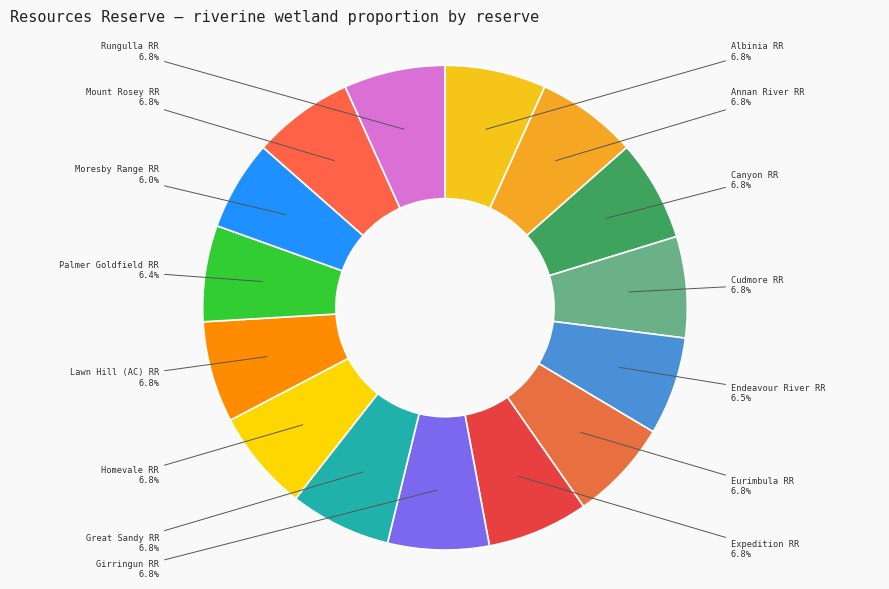

How many slices are in this pie chart?

15